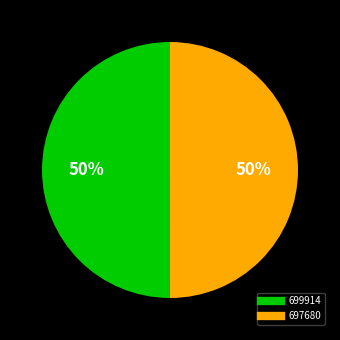

The 697680 slice represents 50% of the pie. True or false?

True